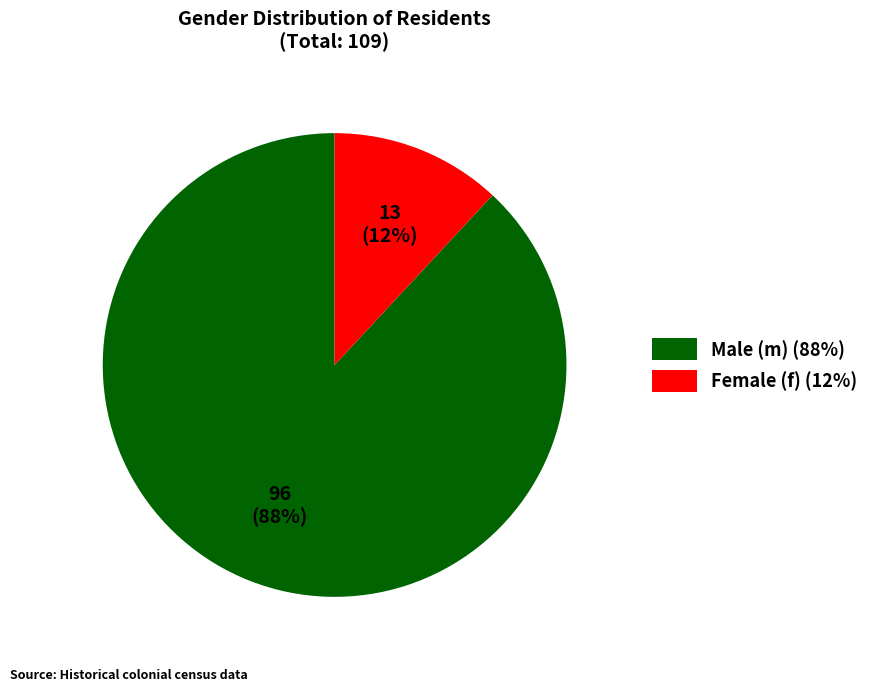

Count the number of slices in the pie.

2